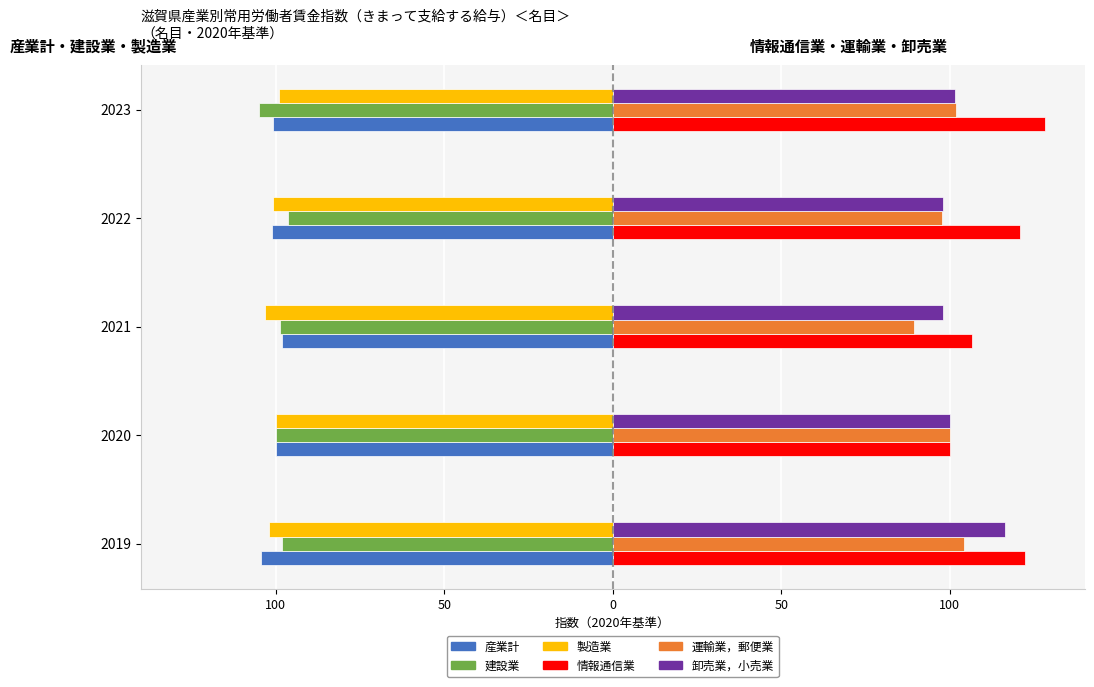

Which series has the widest spread of values?

情報通信業